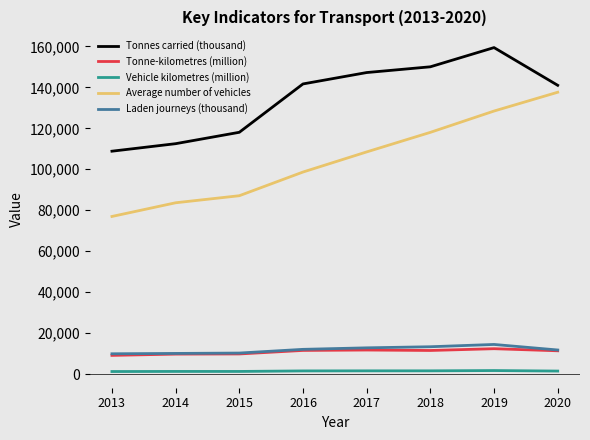

Which series has the largest total across all categories?

Tonnes carried (thousand)